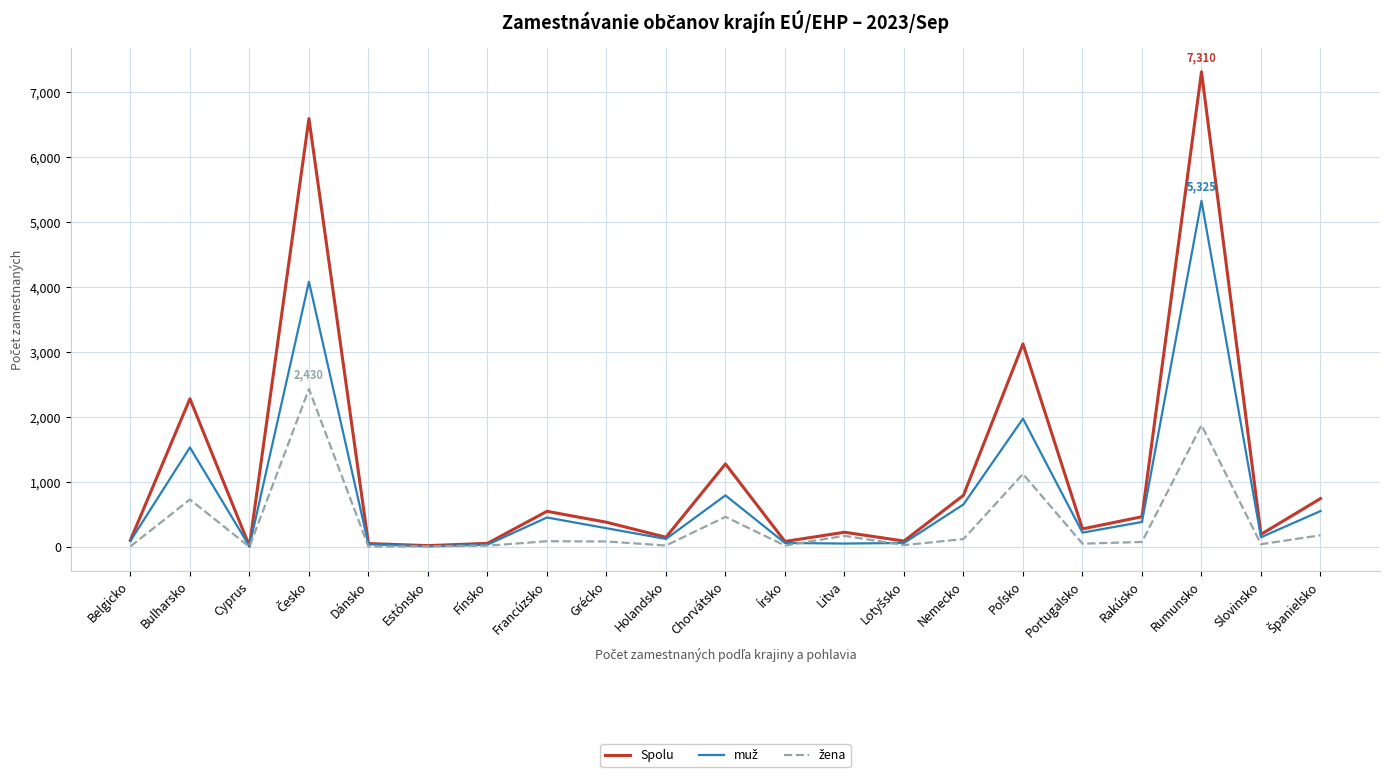

At which category is the sum across all series the highest?

Rumunsko